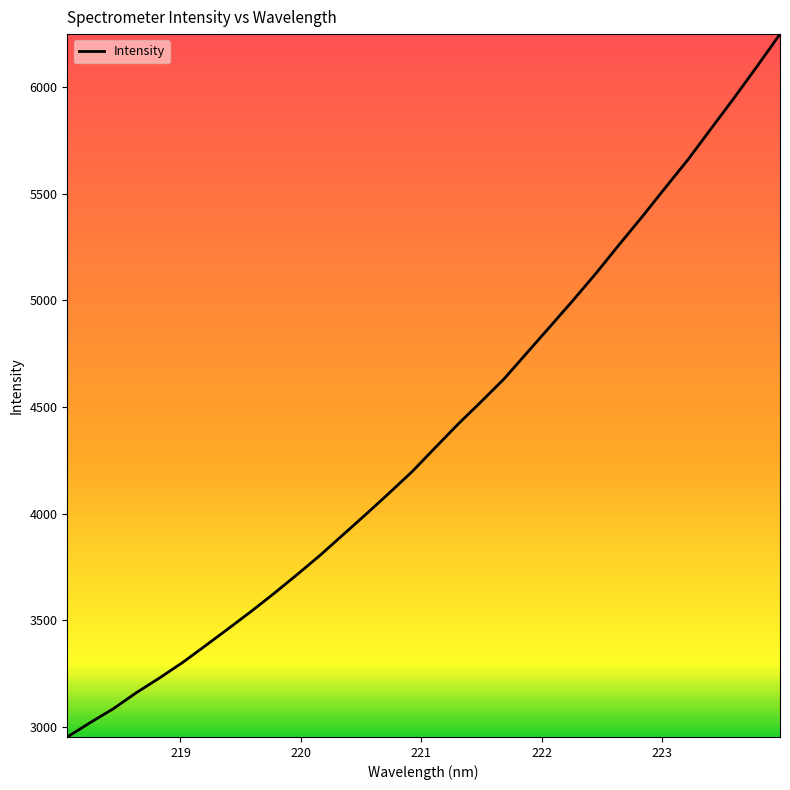

What is the difference between the maximum and minimum values?

3295.6